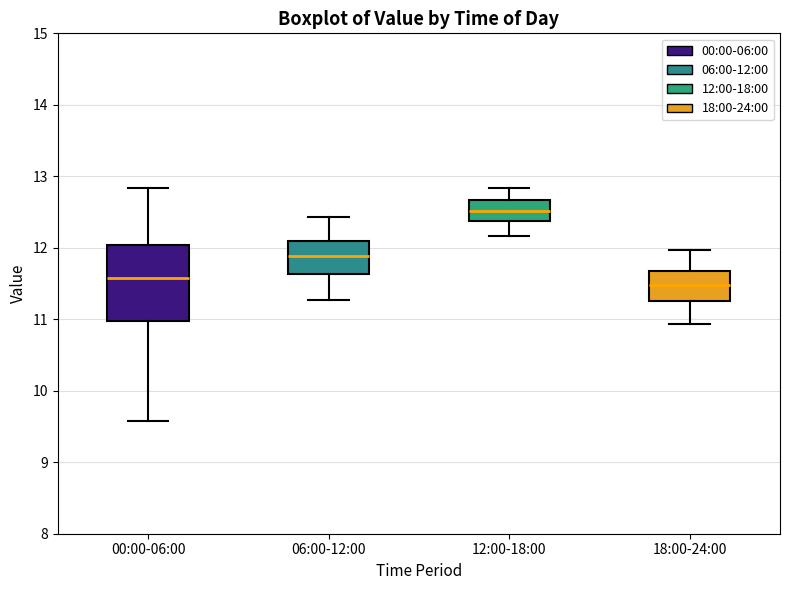

Reading left to right, read every box against the y-axis: the position of its median line, the range the box covers, and the ends of its whiskers. The values are not printed on the chart, so give them approximately, as read against the axis.

00:00-06:00: median 11.6, box 11.0 to 12.0, whiskers 9.6 to 12.8
06:00-12:00: median 11.9, box 11.6 to 12.1, whiskers 11.3 to 12.4
12:00-18:00: median 12.5, box 12.4 to 12.7, whiskers 12.2 to 12.8
18:00-24:00: median 11.5, box 11.3 to 11.7, whiskers 10.9 to 12.0